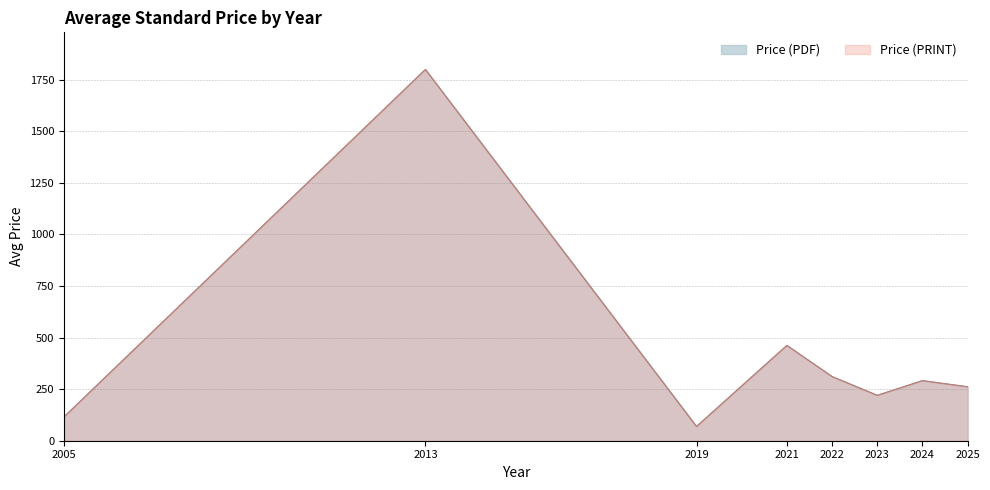

What is the sum of all Price (PDF) values?

3529.7